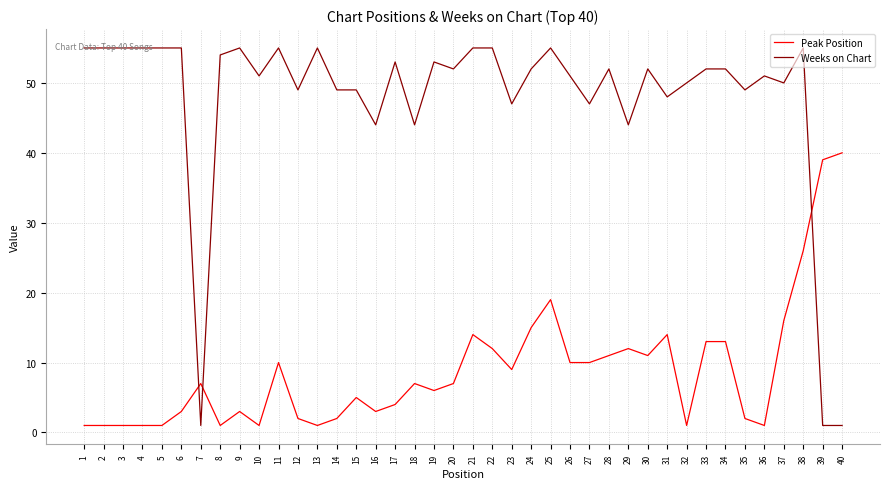

Count the number of categories in the chart.

40